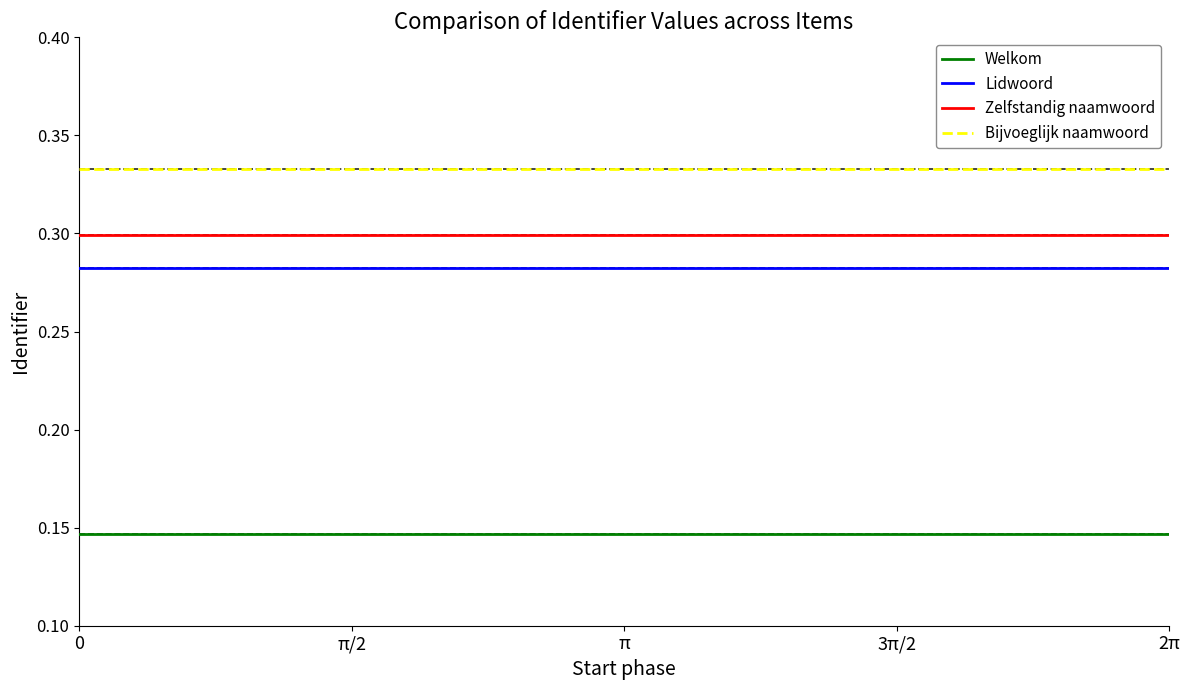

How many categories are shown in the chart?

20